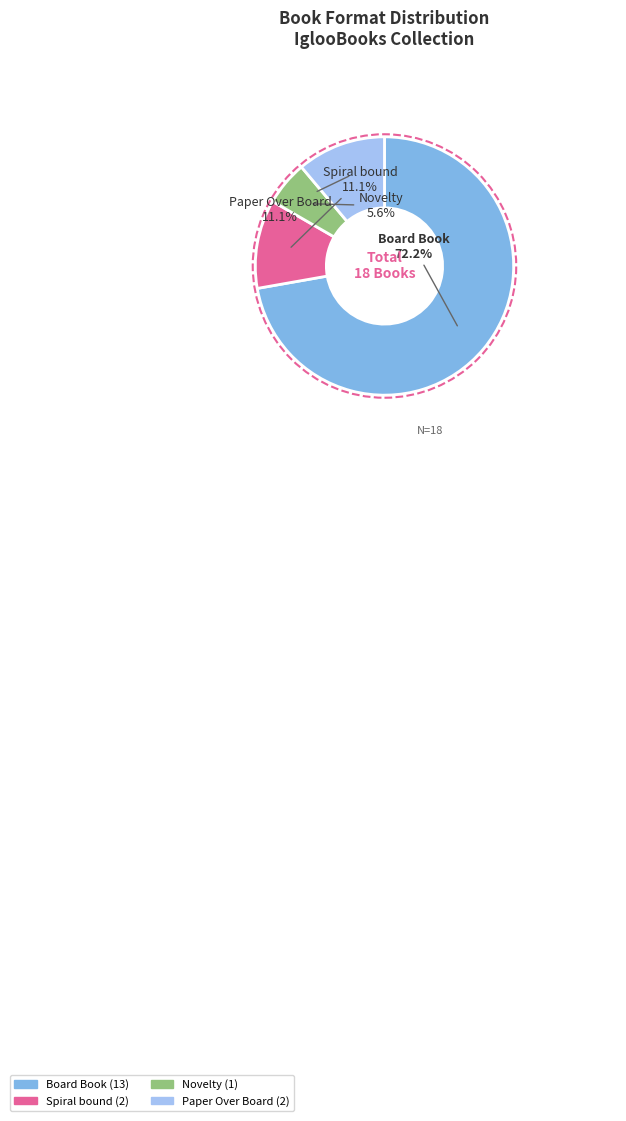

How many slices are in this pie chart?

4